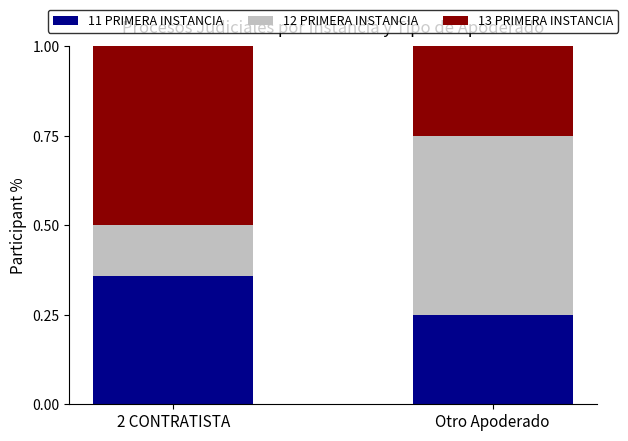

What is the average value of the 11 PRIMERA INSTANCIA series?

0.3